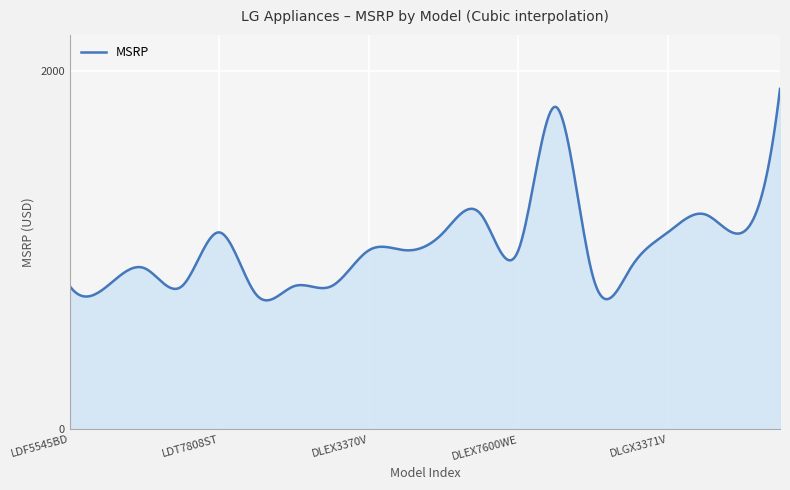

What is the difference between the maximum and minimum values?

1178.9